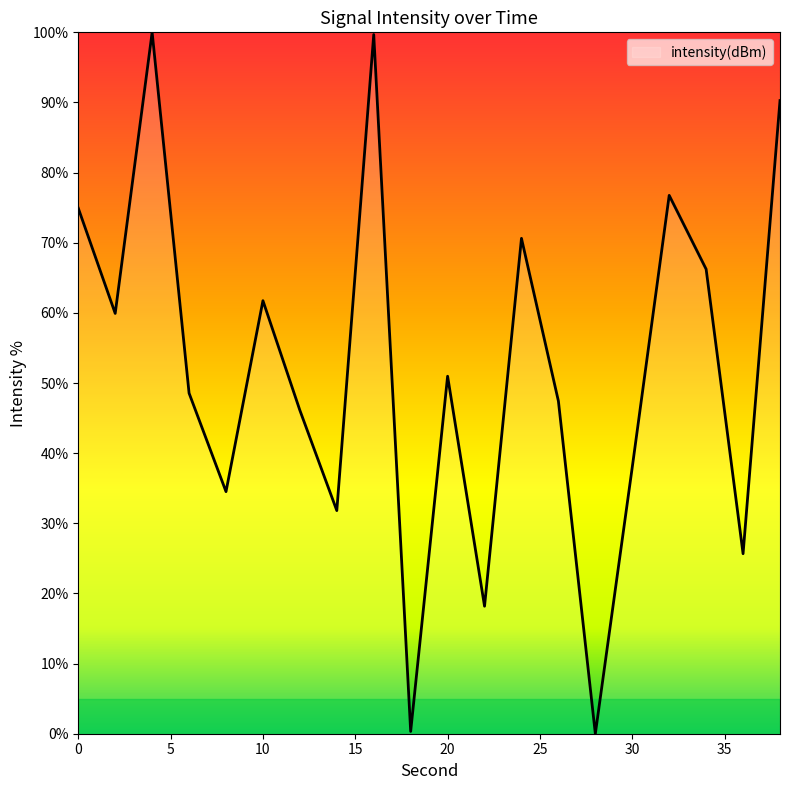

What is the difference between the maximum and minimum values?

100.0